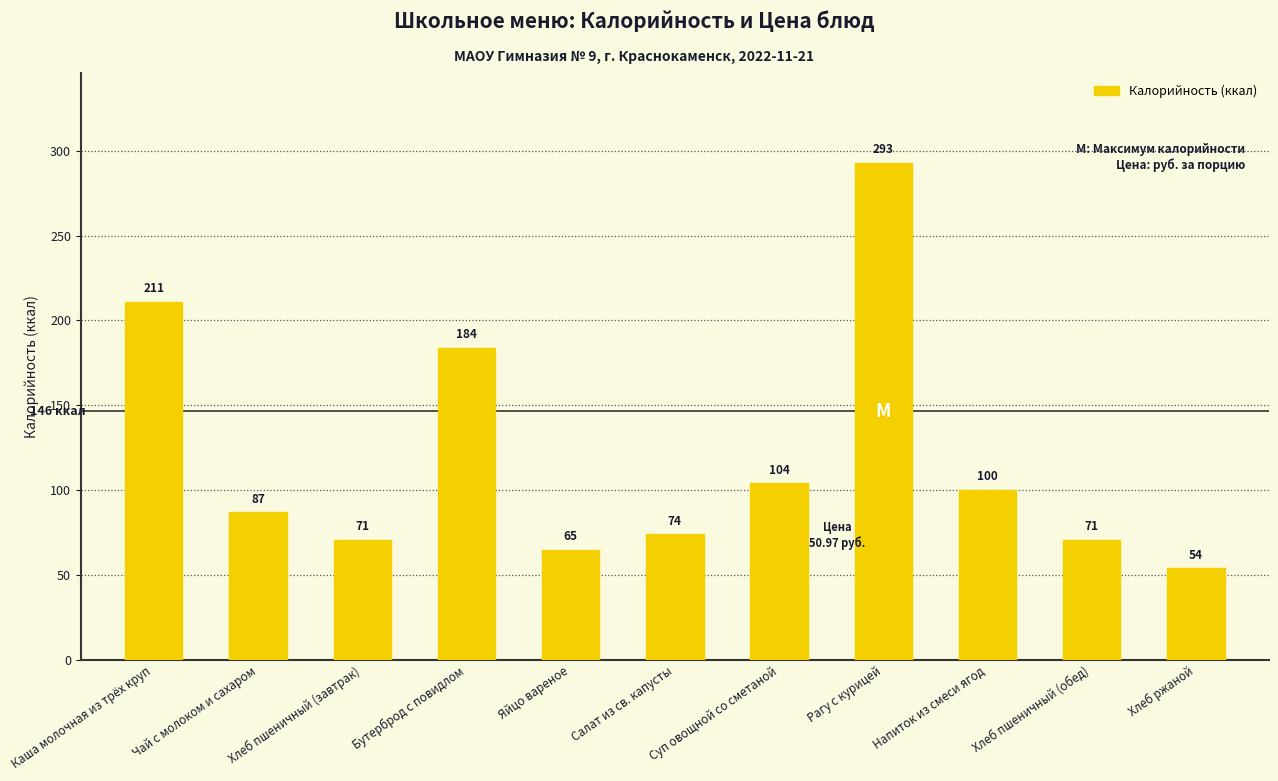

Reading left to right, transcribe all the data shown in this chart.

211	87	71	184	65	74	104	293	100	71	54